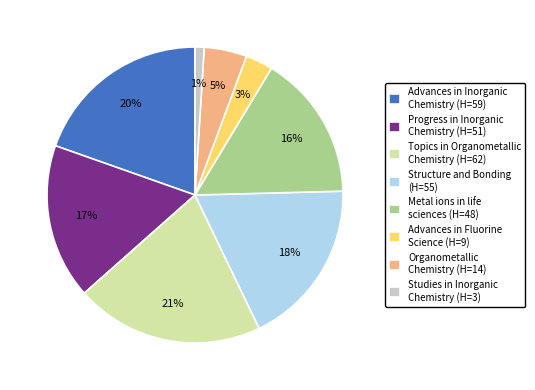

To the nearest percent, what percentage of the pie is Structure and Bonding?

18%